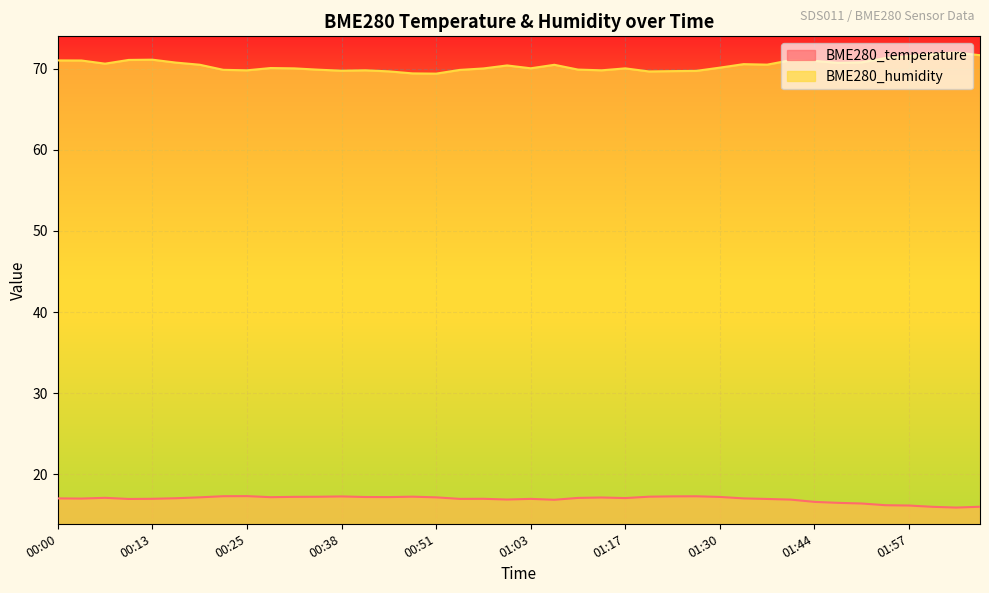

Is it true that BME280_temperature equals 26.5 at 00:45?

False